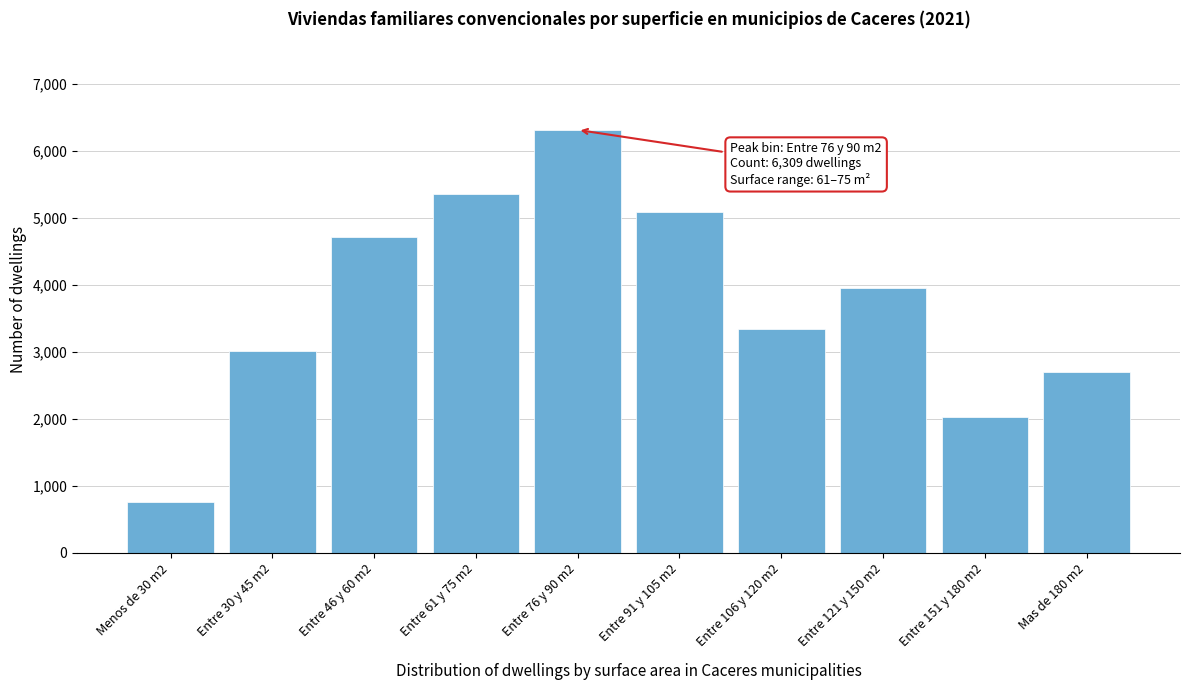

Reading right to left, what are all the values shown in this chart?

2702	2025	3947	3345	5091	6309	5356	4704	3010	755